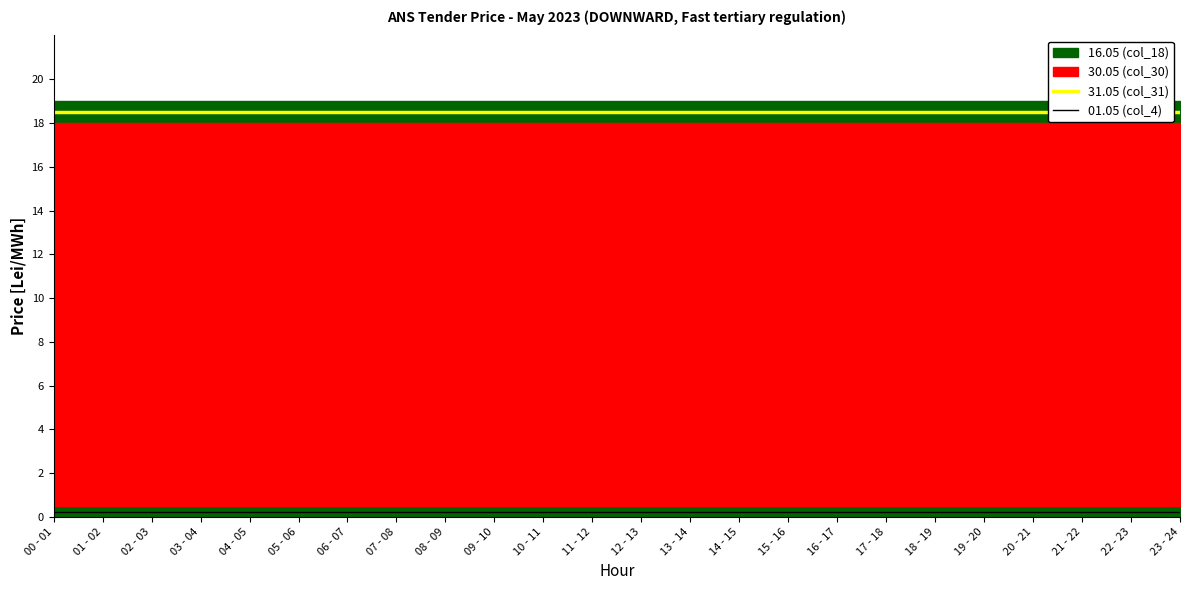

True or false: 31.05 (col_31) and 01.05 (col_4) cross at least once.

False